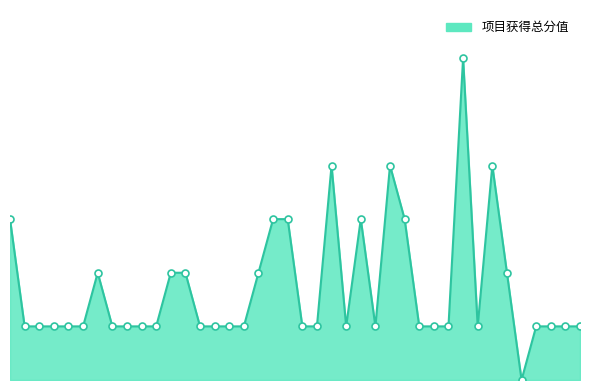

At which category does the chart reach its peak across all series?

32